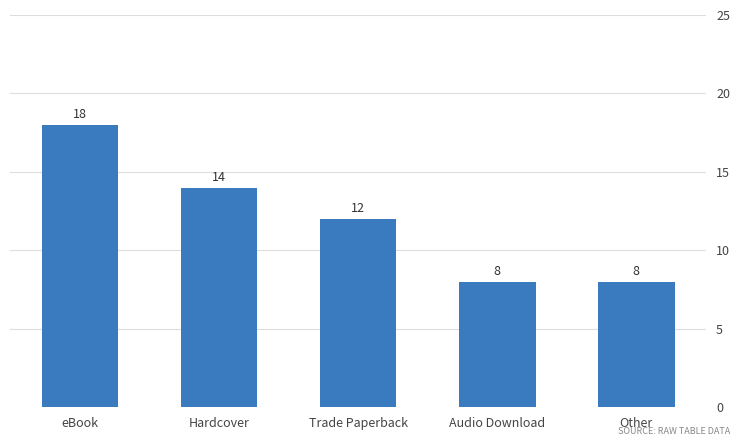

Does the chart contain any negative values?

No